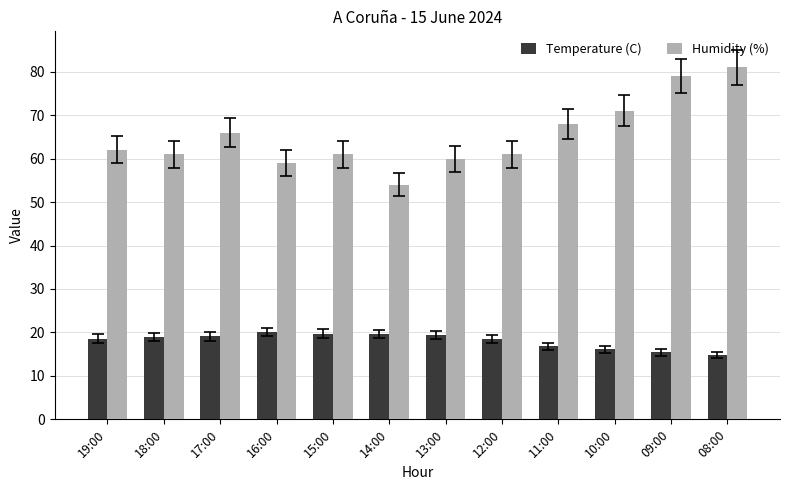

What position from the left is 14:00?

6